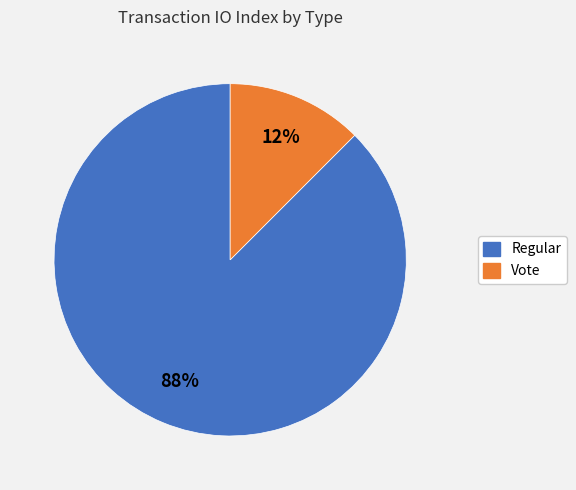

True or false: Vote accounts for 12% of the total.

True